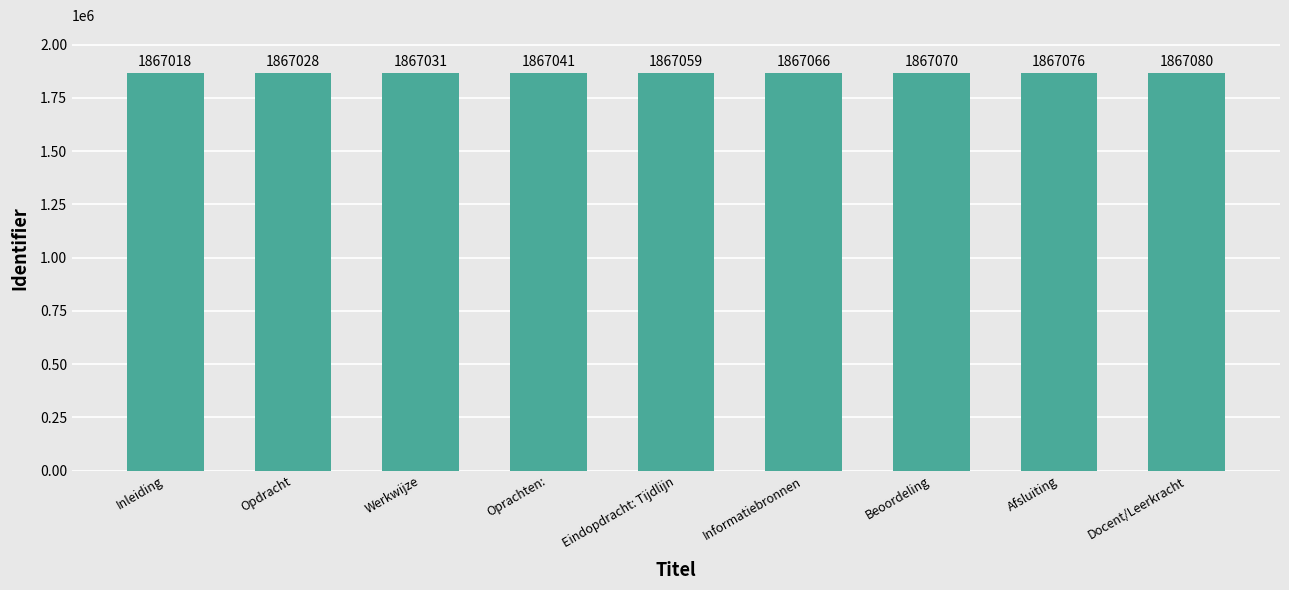

How many series are shown in this chart?

1